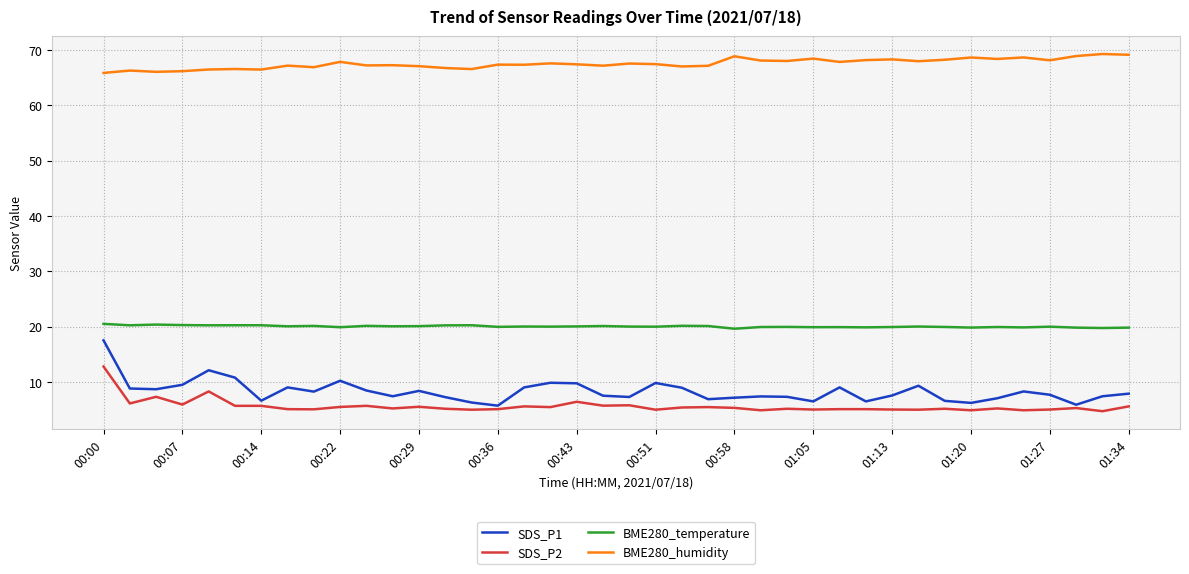

True or false: SDS_P1 and BME280_humidity intersect in this chart.

False